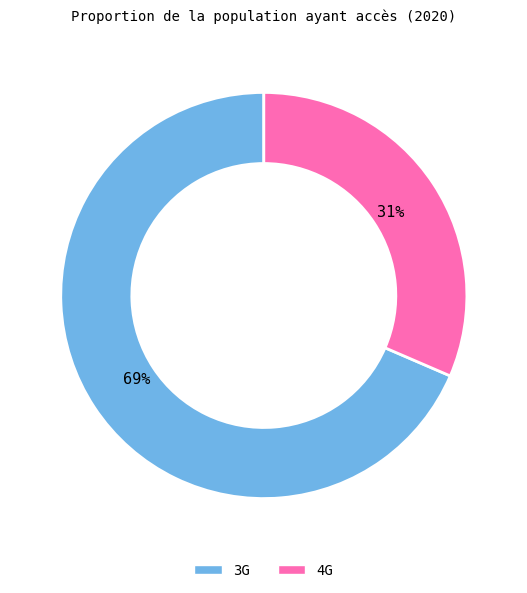

To the nearest percent, what portion does 3G represent?

69%